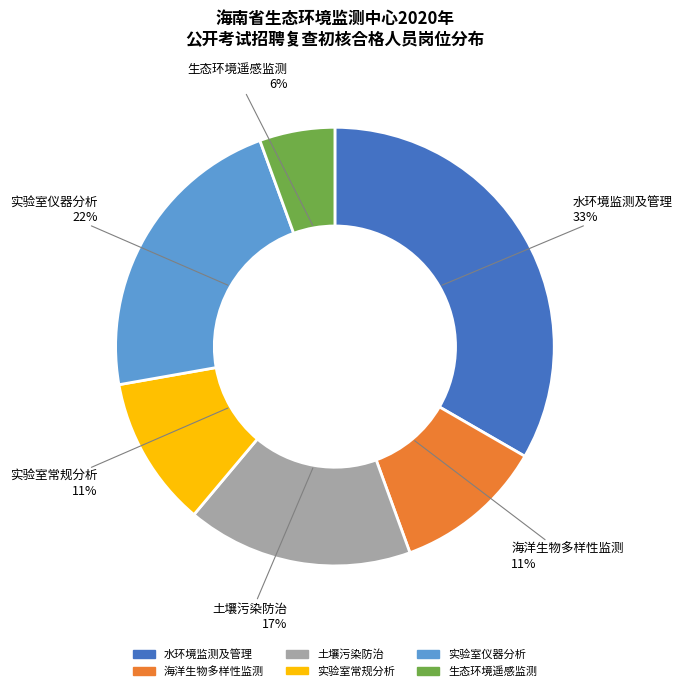

True or false: 海洋生物多样性监测 accounts for 11% of the total.

True